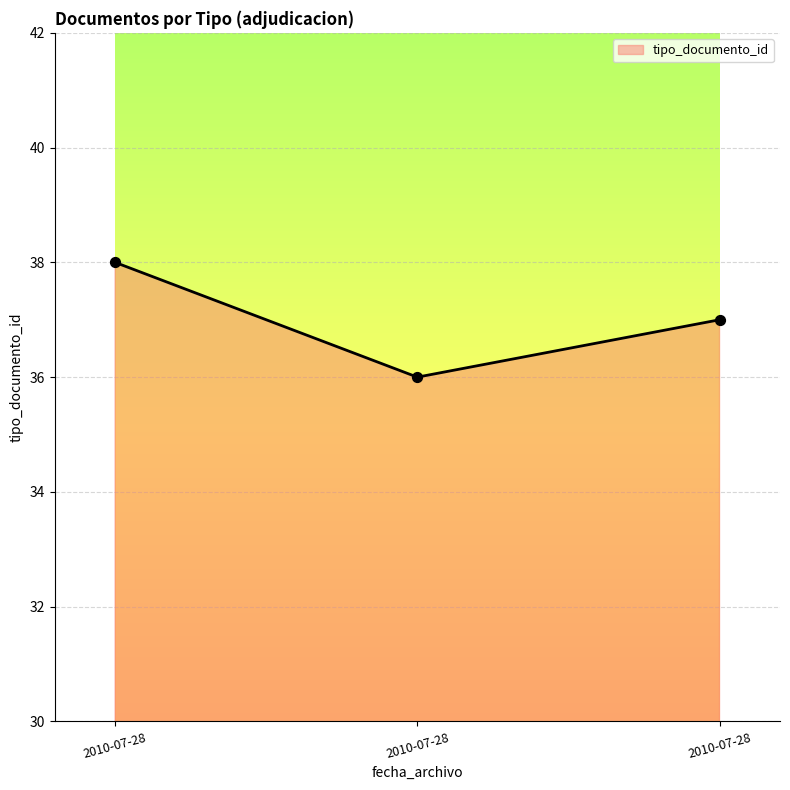

How many lines are shown in the chart?

1